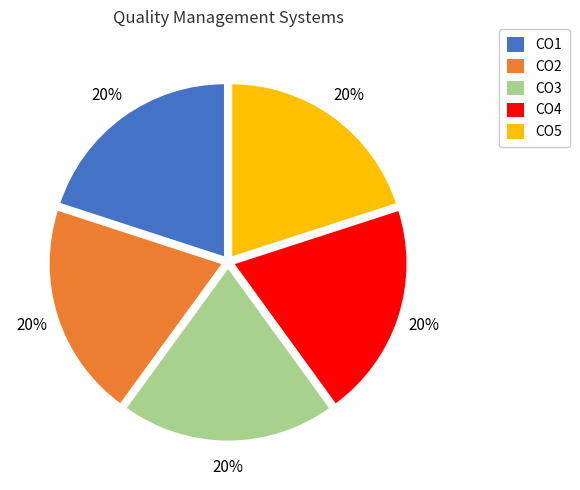

How many segments does this pie chart have?

5